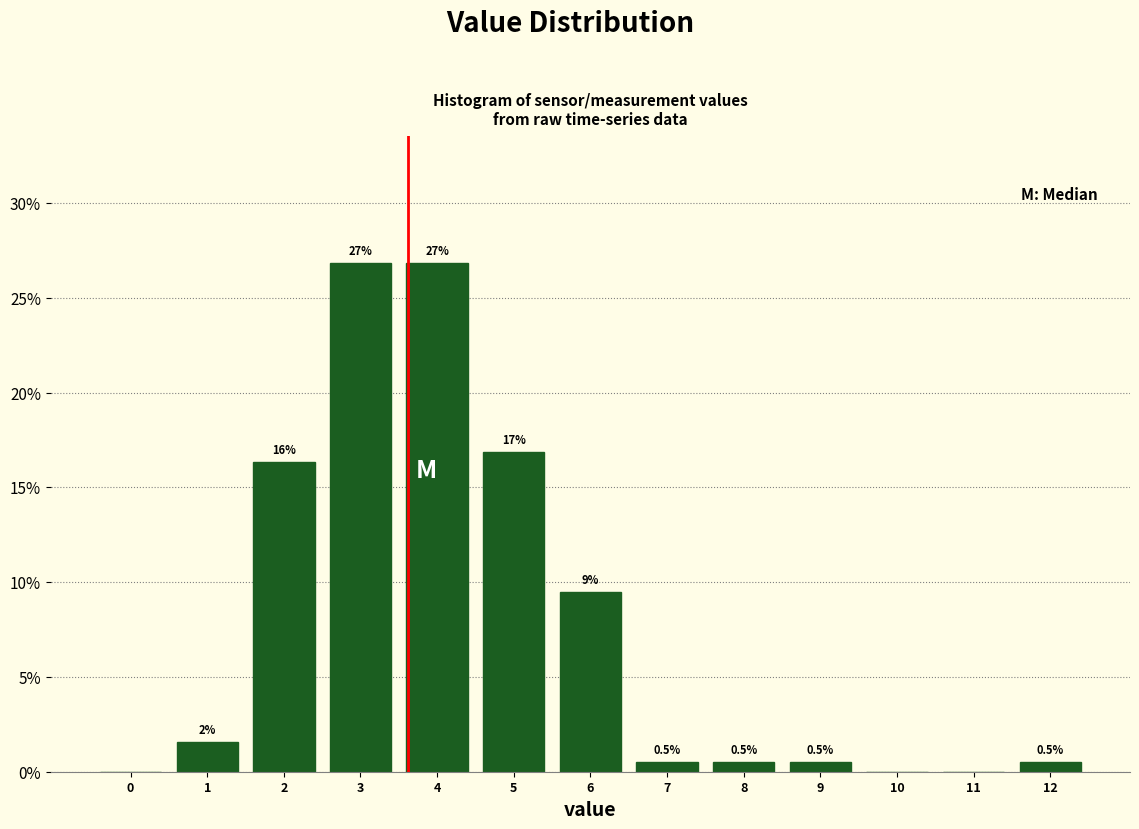

Are the bars horizontal?

No